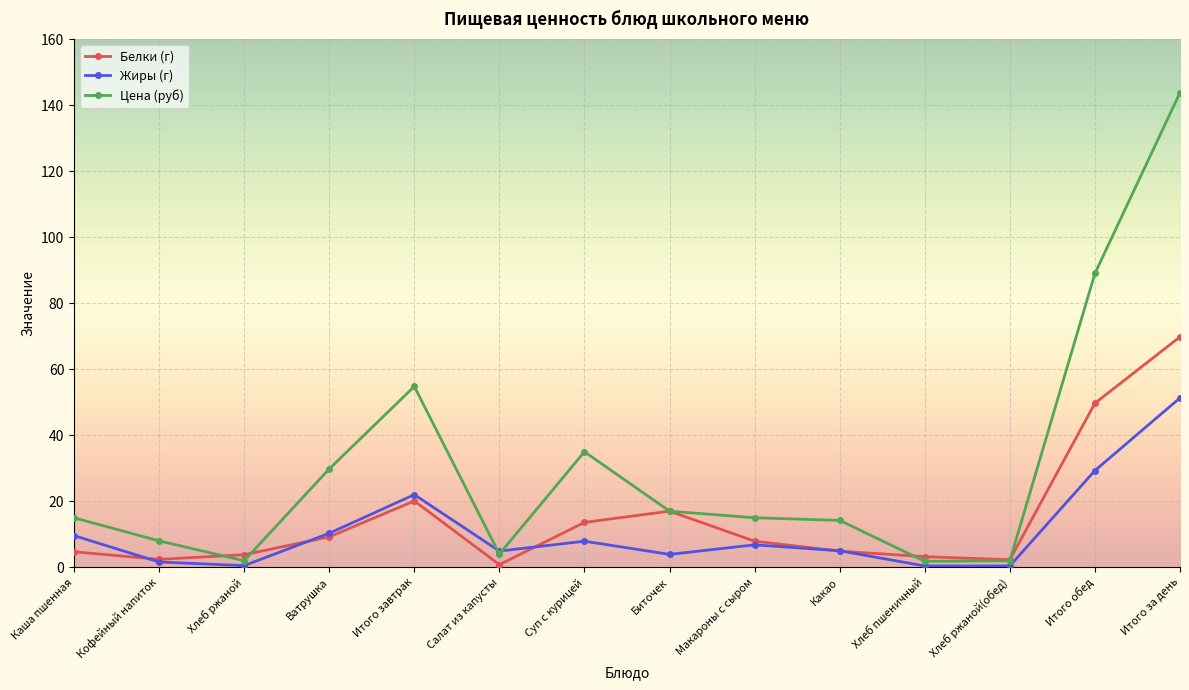

Read the Жиры (г) value at Каша пшенная.

9.6